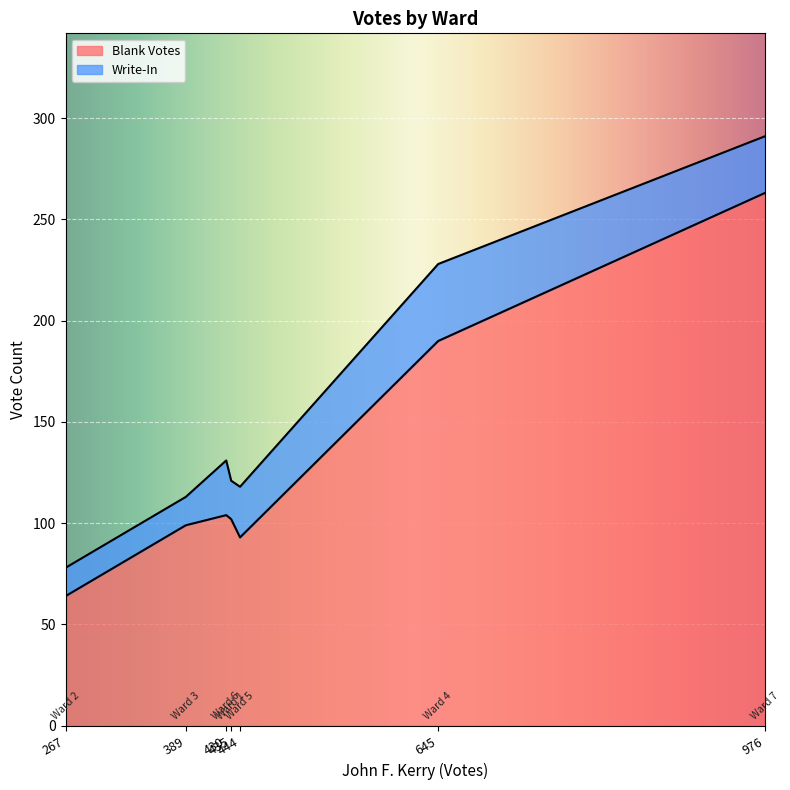

What is the maximum value for Blank Votes?

263